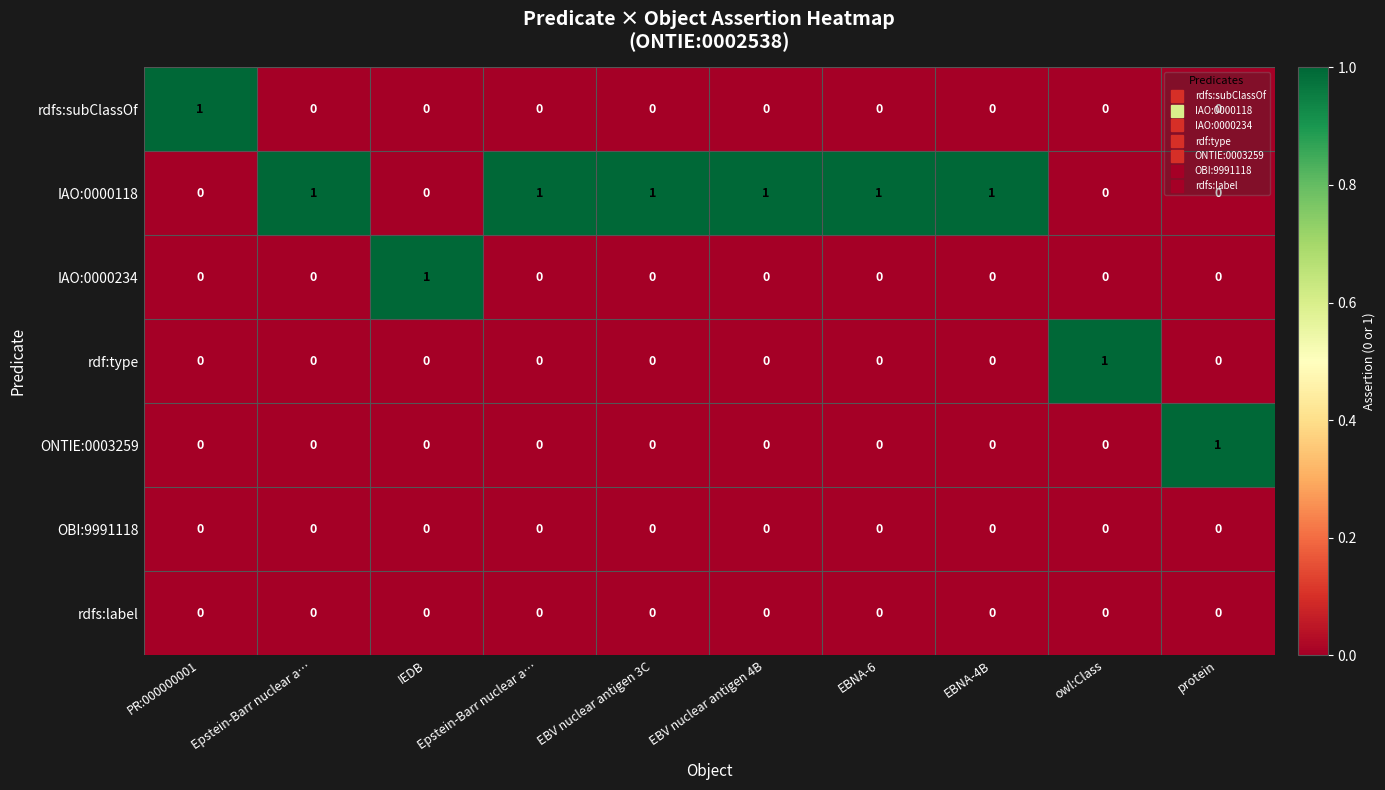

Between EBV nuclear antigen 4B and Epstein-Barr nuclear a…, which is larger?

EBV nuclear antigen 4B